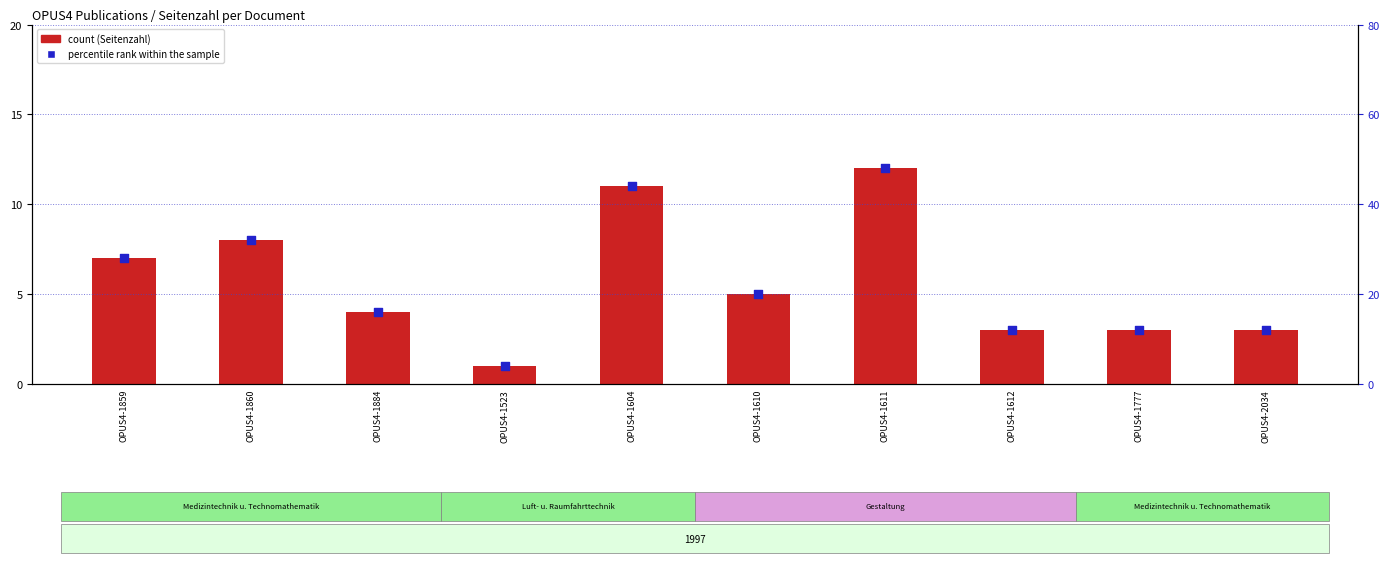

Is the value of percentile rank within the sample at OPUS4-1610 greater than the value of count at OPUS4-1612?

Yes